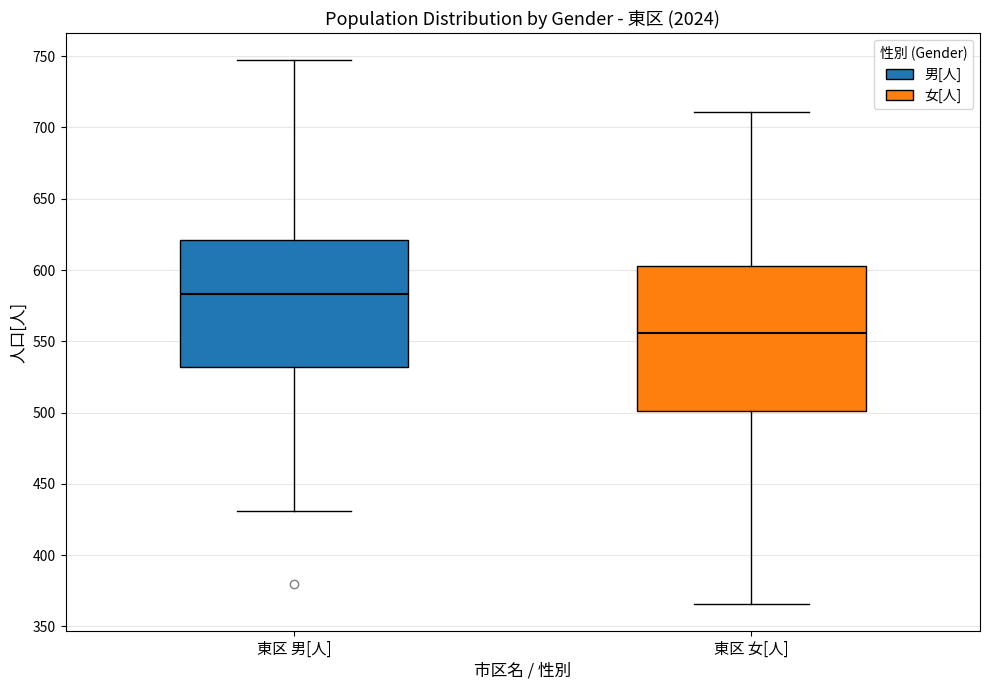

Where does the median line of the box for 東区 女[人] sit on the y-axis? The values are not printed on the chart, so give them approximately, as read against the axis.

555